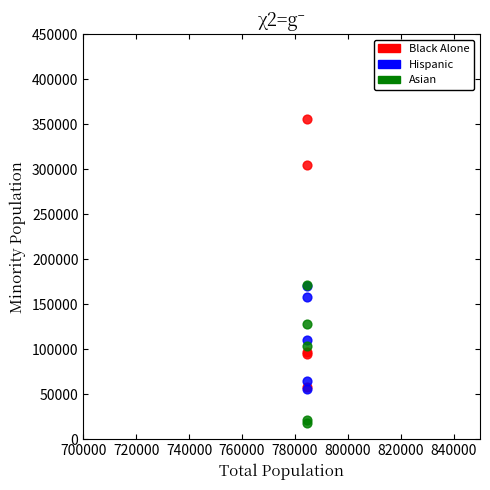

Which series contains the lowest Y value?

Asian